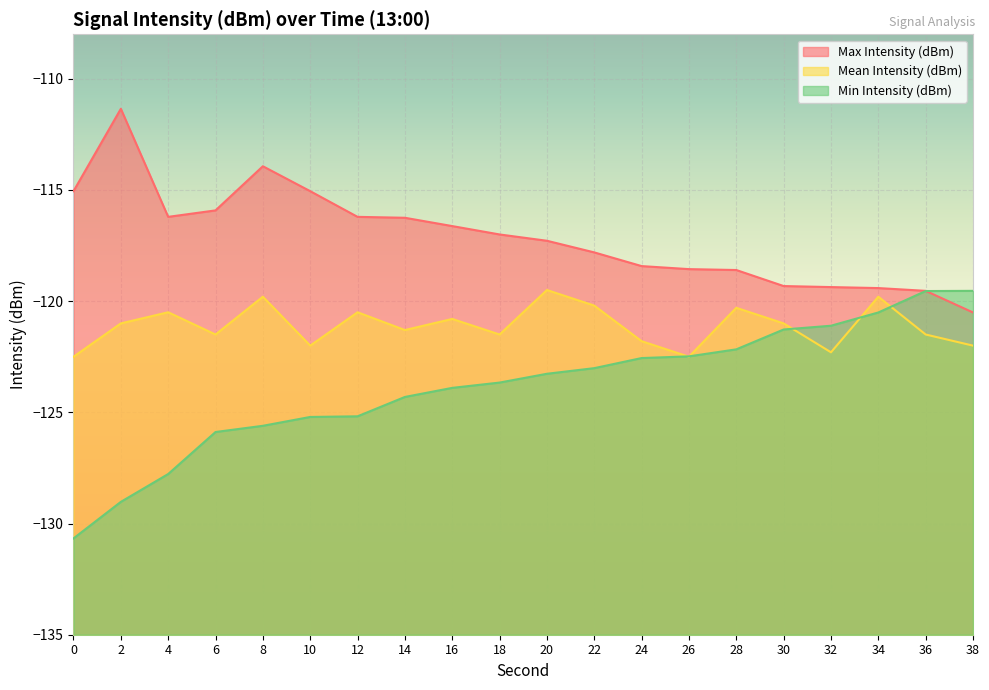

Between 22 and 34, which is larger?

22